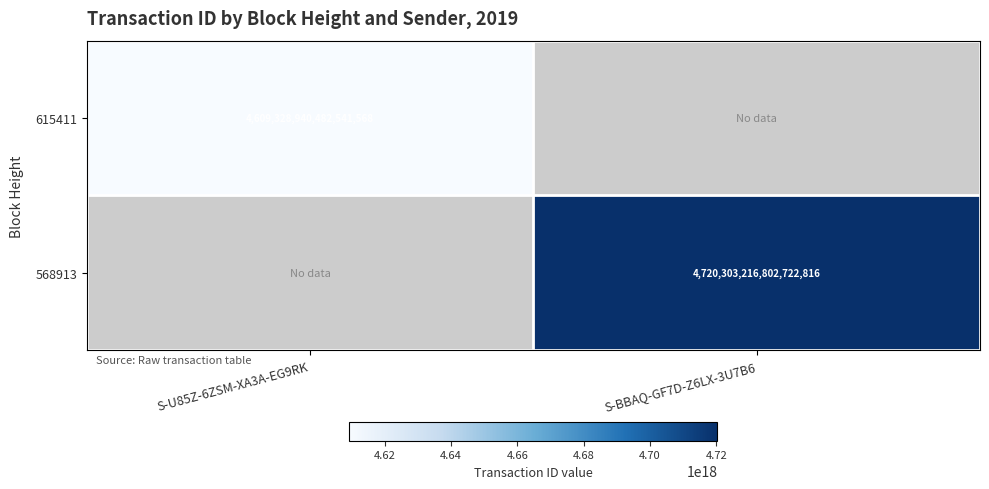

Is it true that 568913 equals 4720303216802722816 at S-BBAQ-GF7D-Z6LX-3U7B6?

True